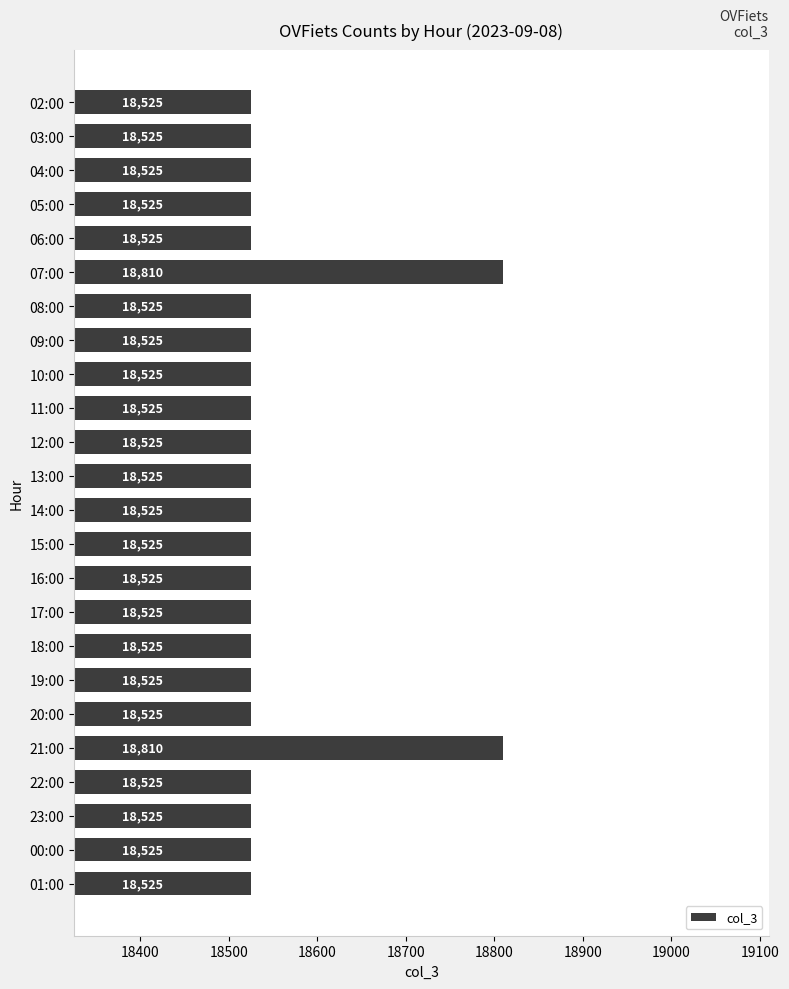

What position from the bottom is 13:00?

13